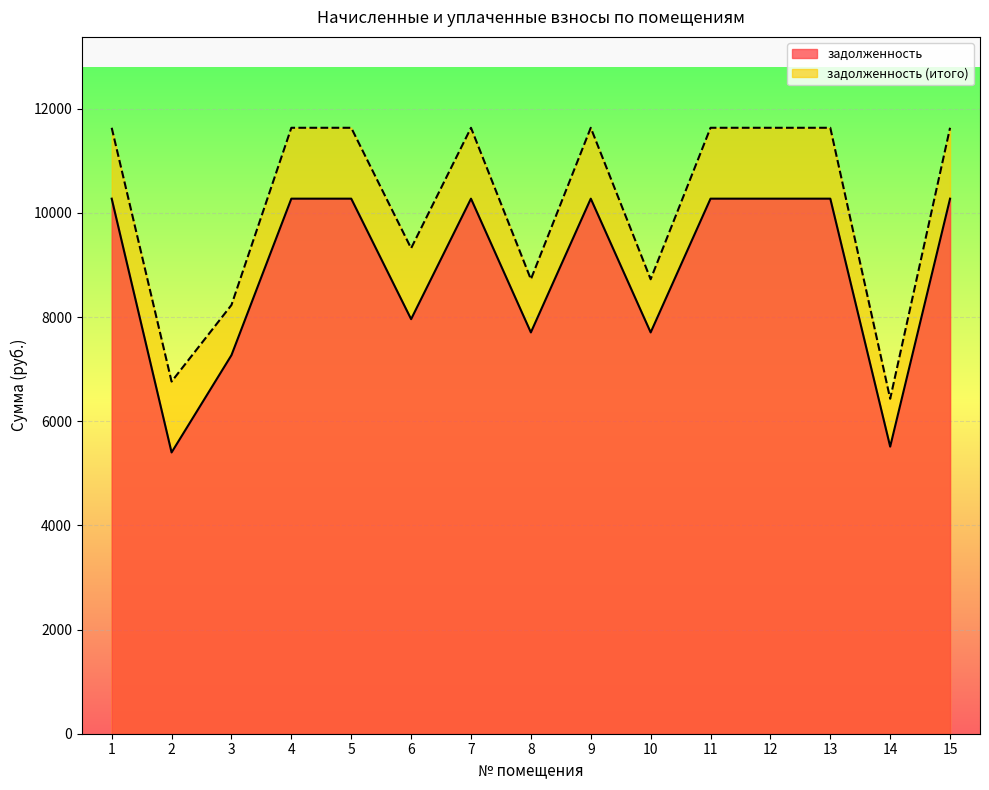

True or false: задолженность (итого) and задолженность intersect in this chart.

False